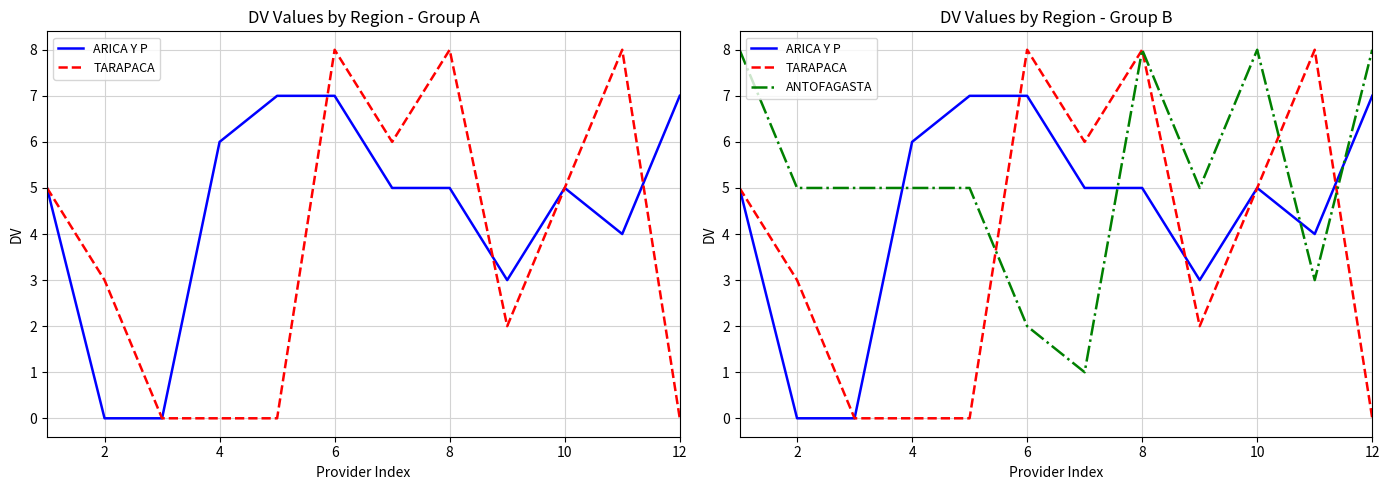

What is the value of the ARICA Y P point at the 12th from the left?

7